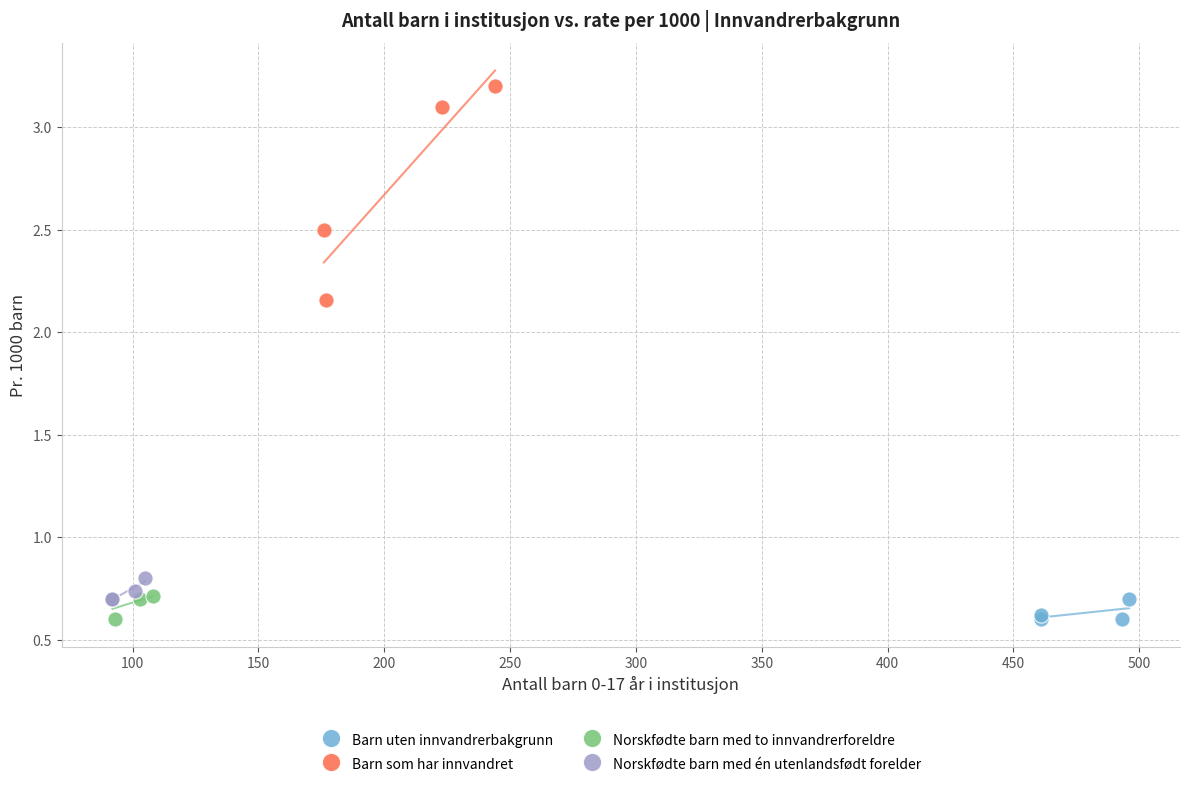

Which series has the widest spread of Y values?

Barn som har innvandret